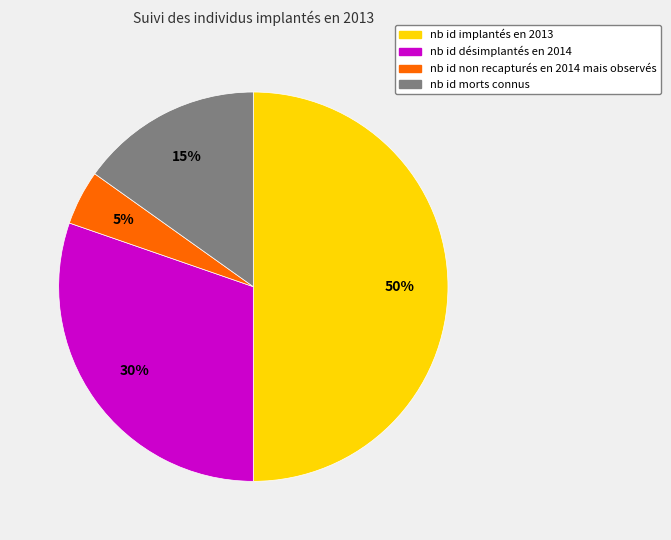

Is it true that nb id morts connus is 15% of the pie?

True